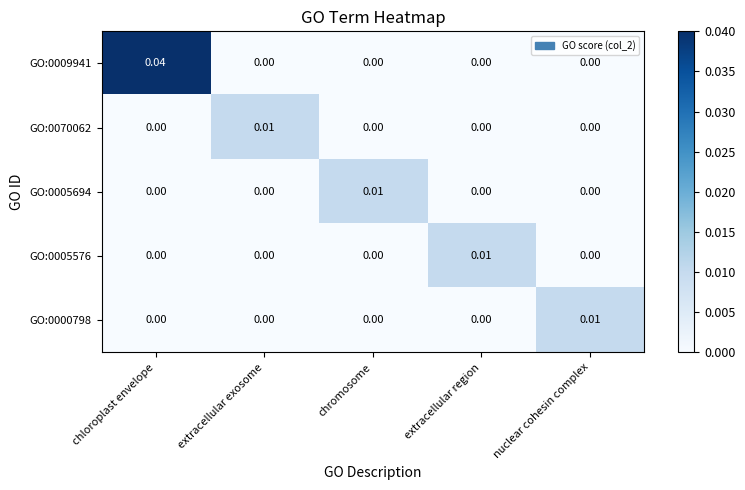

At which label does GO:0009941 reach its peak?

chloroplast envelope